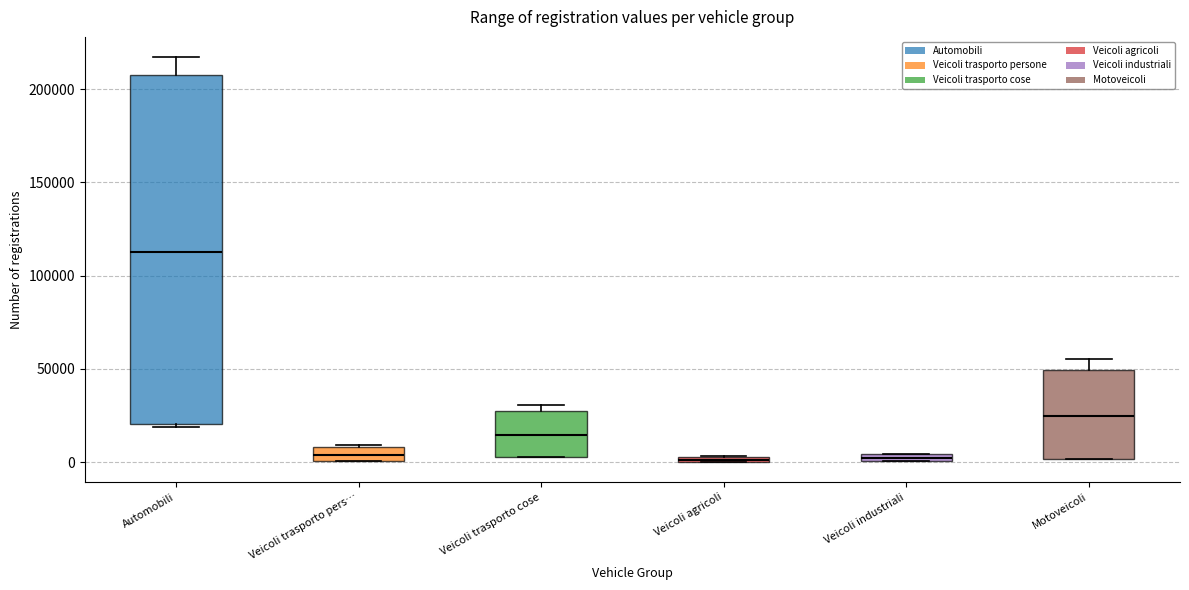

Where is the upper edge of the box for Veicoli industriali on the y-axis? The values are not printed on the chart, so give them approximately, as read against the axis.

5000